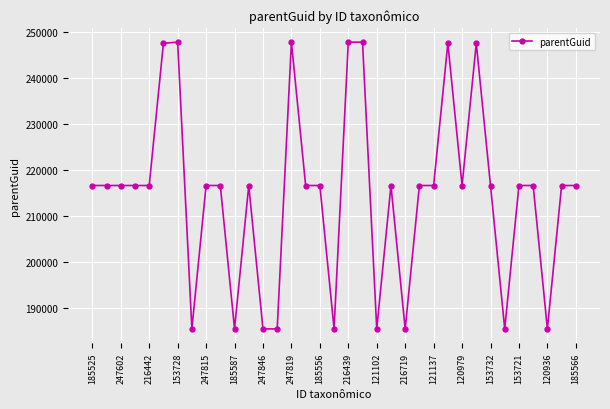

True or false: there are more than 1 points higher than both neighbors.

True